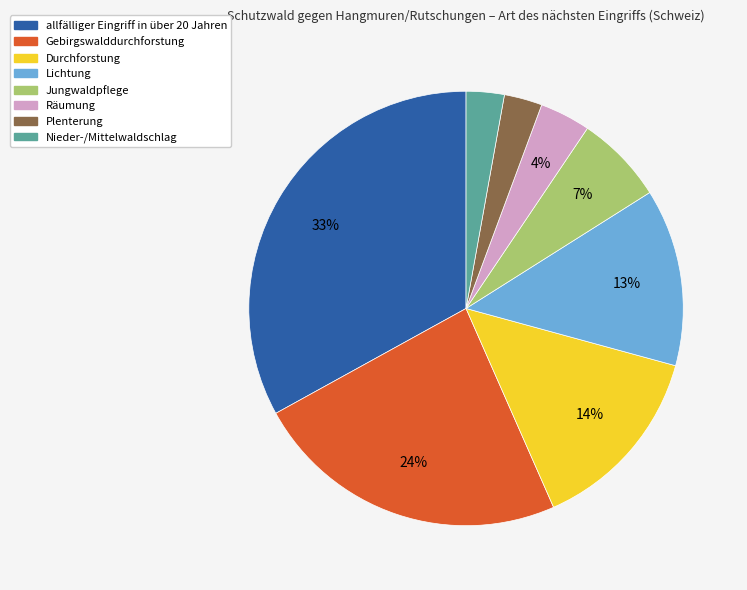

How many segments does this pie chart have?

8